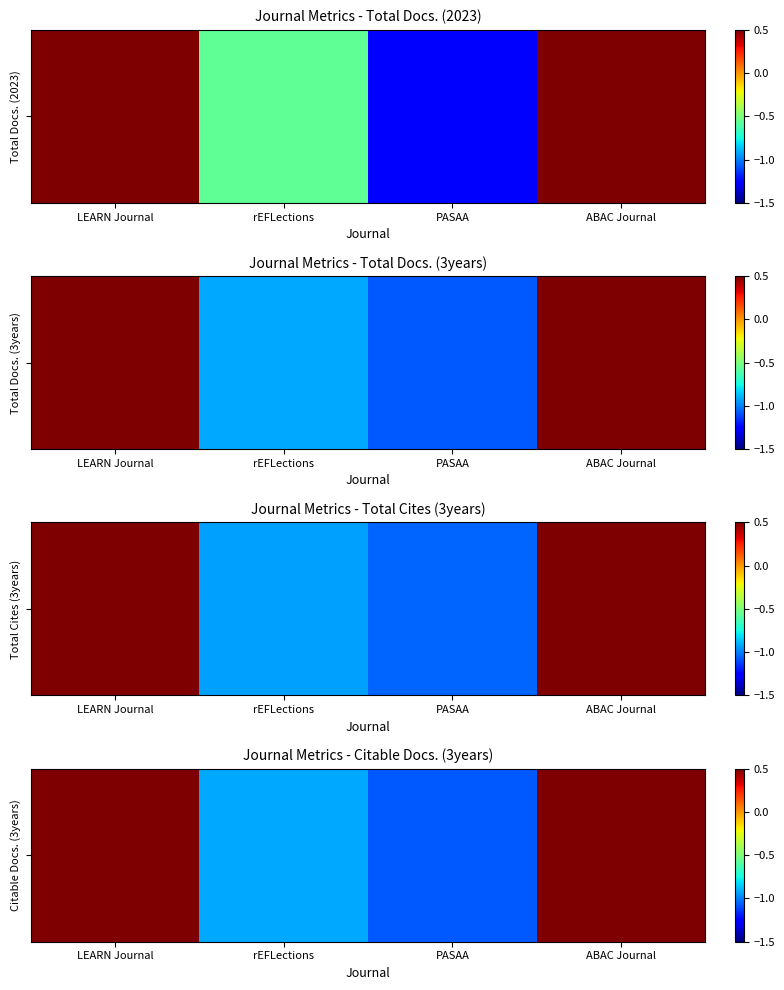

What is the change in value from LEARN Journal to ABAC Journal?

-0.1